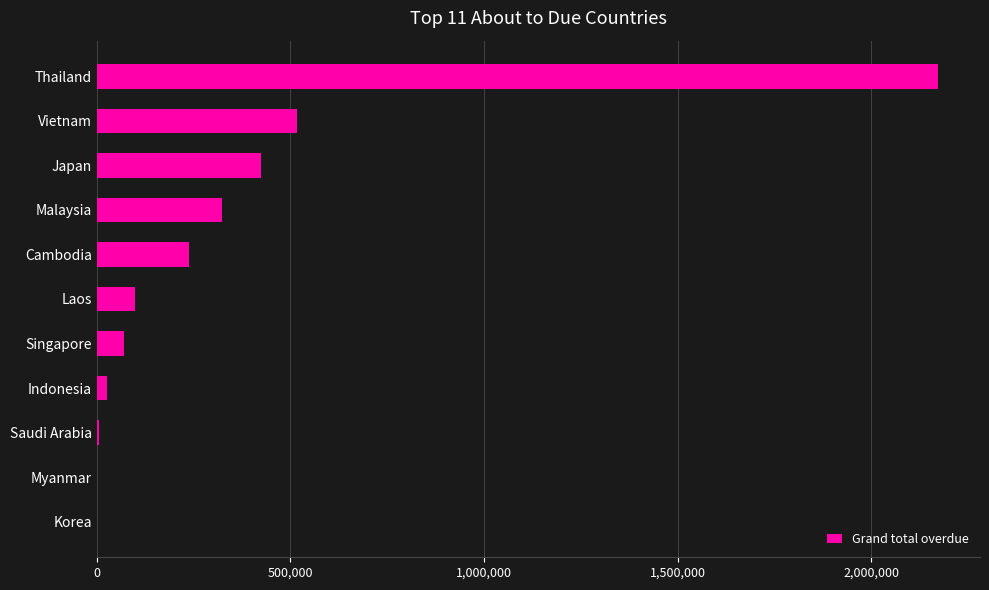

Between Malaysia and Myanmar, which is larger?

Malaysia